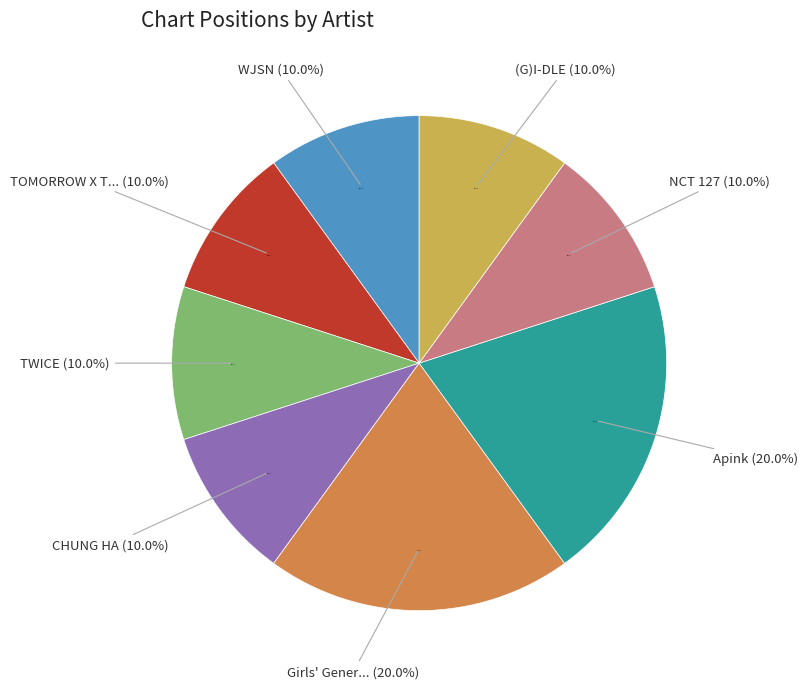

Which category has the biggest portion of the pie?

Girls' Generation